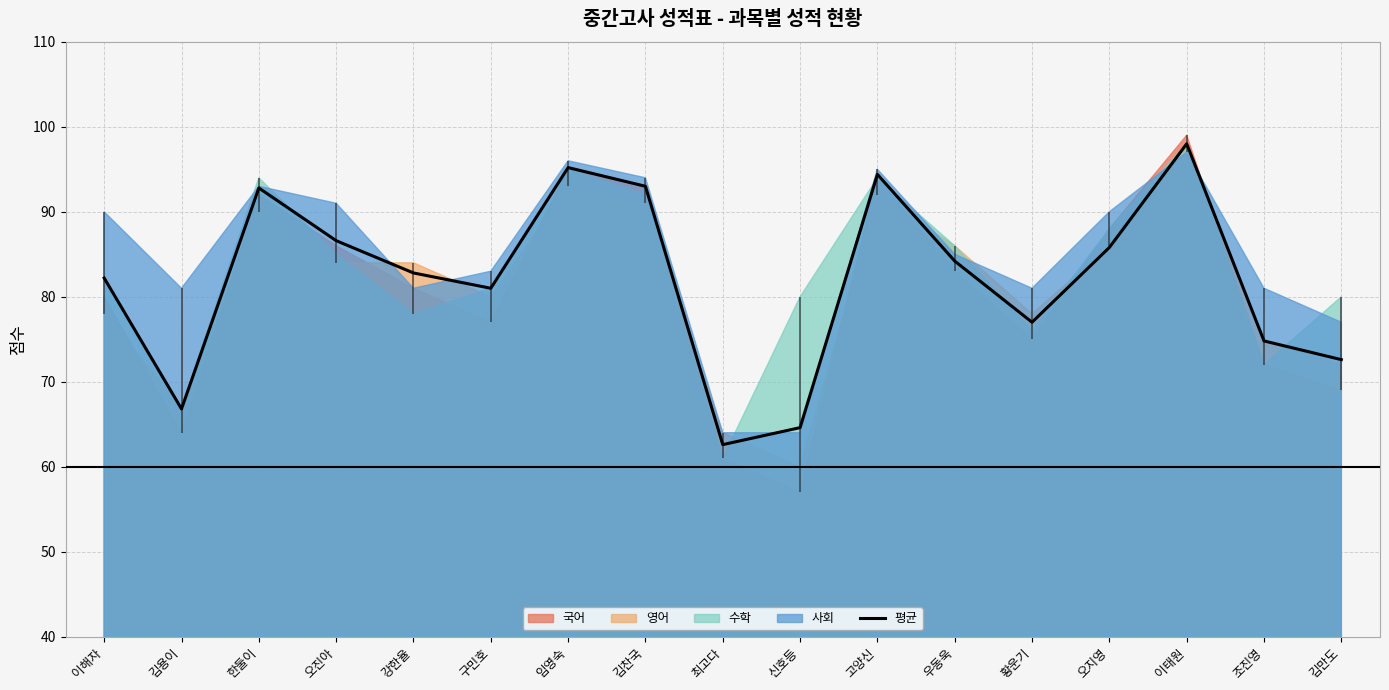

What is the label of the 3rd point from the right?

이태원